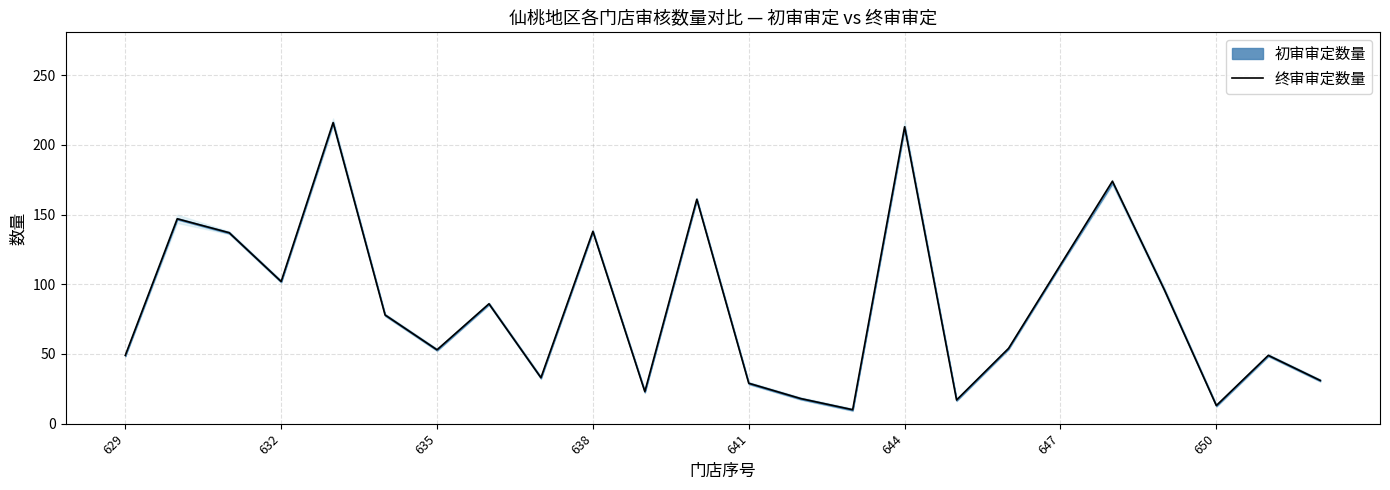

What is the minimum value for 终审审定数量?

10